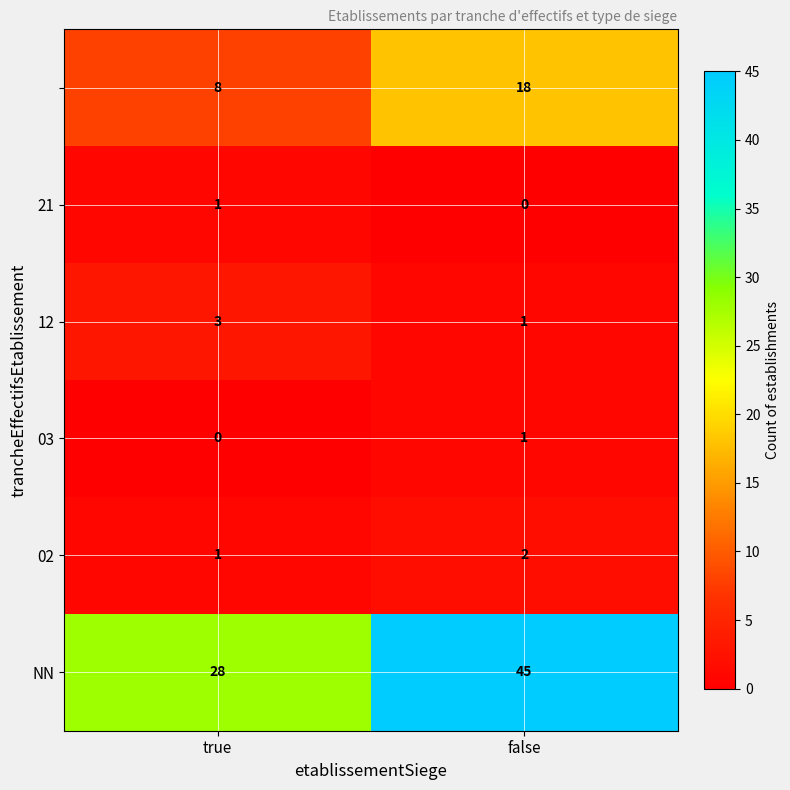

Count the number of data series in this chart.

6